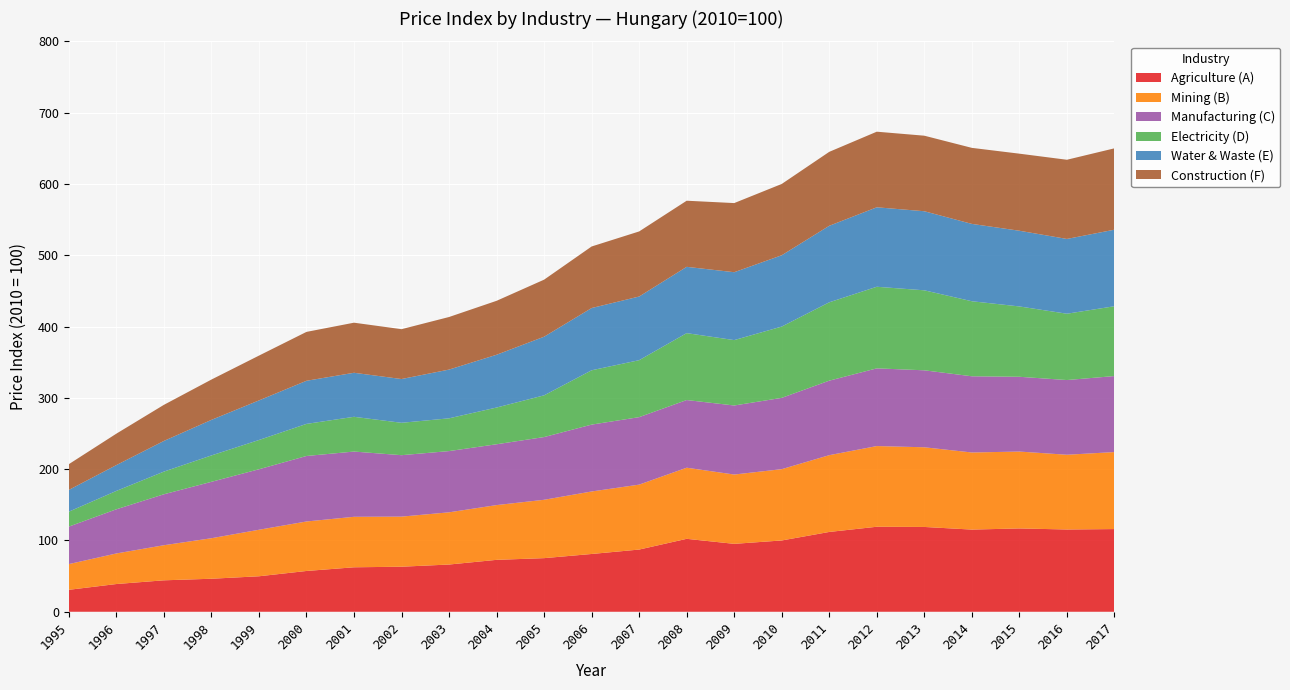

Reading right to left, what are all the values shown in this chart?

Agriculture (A): 116.0	115.4	116.9	115.2	118.9	119.2	111.9	100.0	95.2	102.3	87.2	81.0	75.2	72.8	66.2	63.2	62.4	57.2	49.8	46.3	44.1	38.9	30.8
Mining (B): 108.0	104.8	107.8	108.1	111.8	113.2	107.7	100.0	97.2	99.8	91.1	87.7	81.9	76.8	73.2	70.3	70.8	69.4	65.2	56.8	49.2	42.9	36.1
Manufacturing (C): 106.6	104.8	104.9	106.9	107.9	109.0	104.5	100.0	96.8	94.9	94.6	93.8	88.0	85.3	85.9	86.2	91.5	91.9	84.8	79.1	71.5	62.0	52.6
Electricity (D): 97.9	93.0	98.7	105.2	112.2	114.4	109.9	100.0	91.7	93.8	79.9	76.2	58.5	51.5	46.0	45.4	48.7	45.0	41.0	37.0	31.8	25.8	20.9
Water & Waste (E): 107.3	104.9	106.2	108.5	110.9	111.5	107.3	100.0	95.2	93.0	89.3	87.3	82.2	74.0	68.3	61.4	61.8	60.5	55.5	49.9	43.0	36.2	30.5
Construction (F): 114.1	111.0	108.1	106.6	105.9	106.0	103.7	100.0	97.0	92.7	91.3	86.3	80.0	75.7	73.7	69.9	70.2	68.6	62.8	56.5	50.6	44.1	36.1